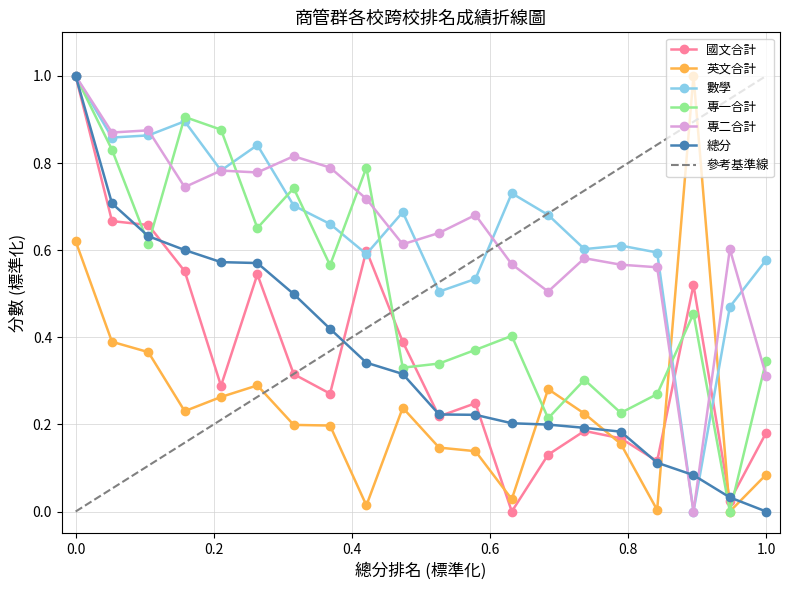

Between 10 and 6, which is larger?

6